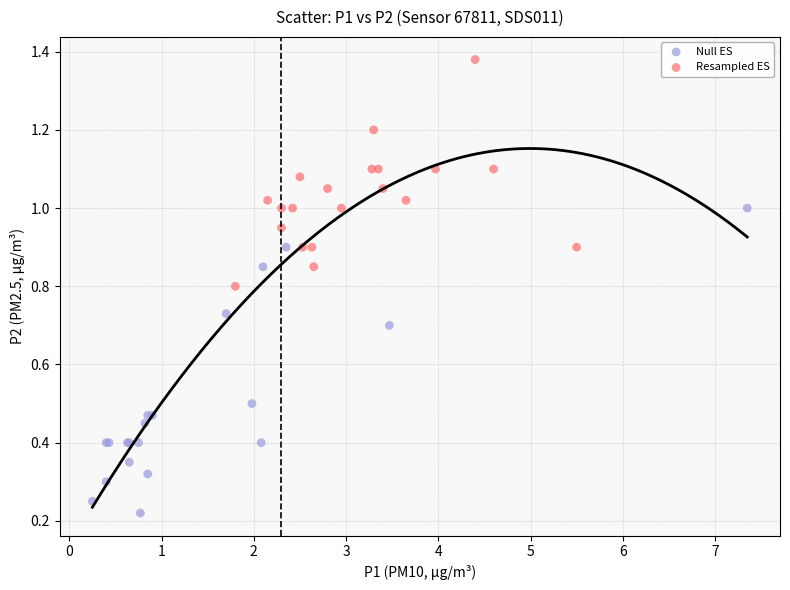

Which series has the largest Y range (max minus min)?

Null ES